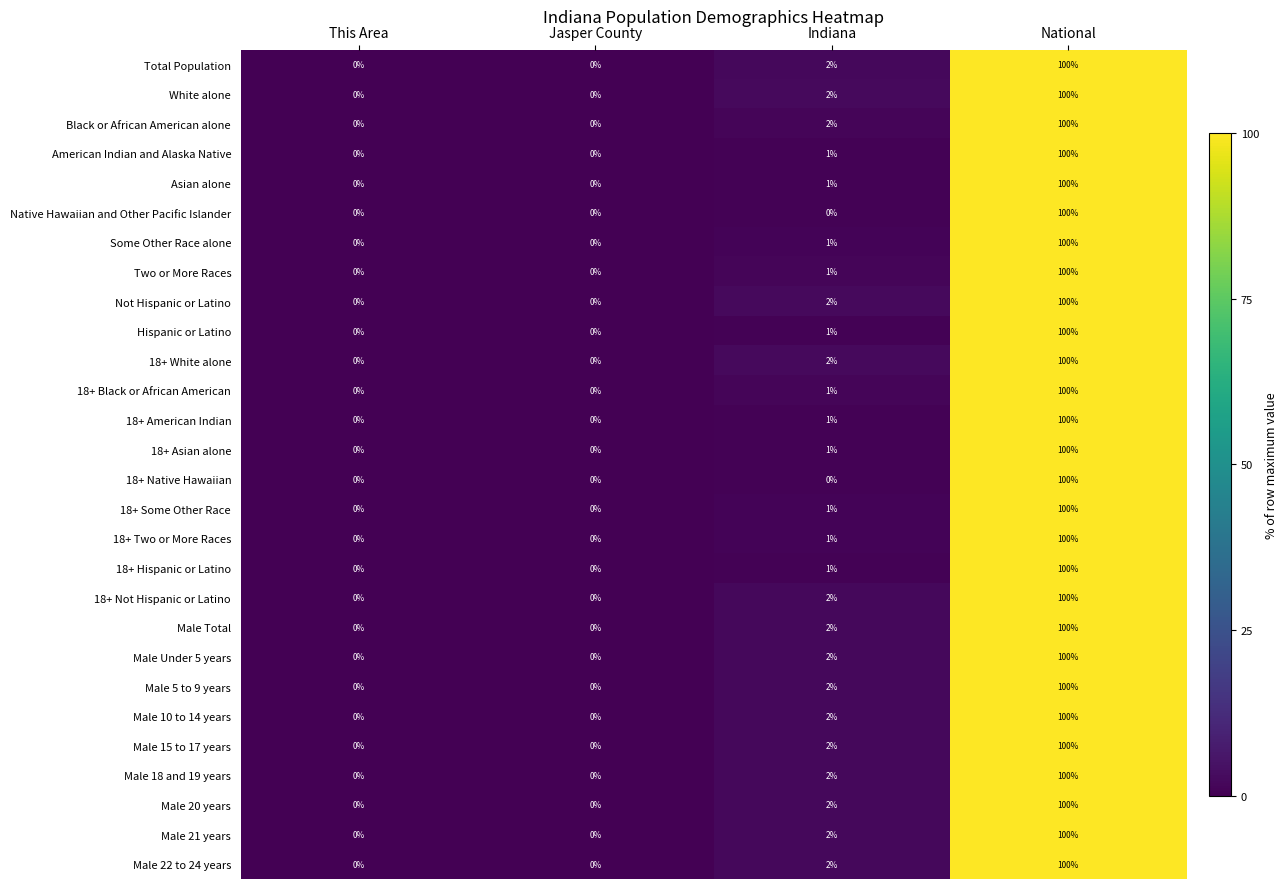

What is the greatest value displayed?

100